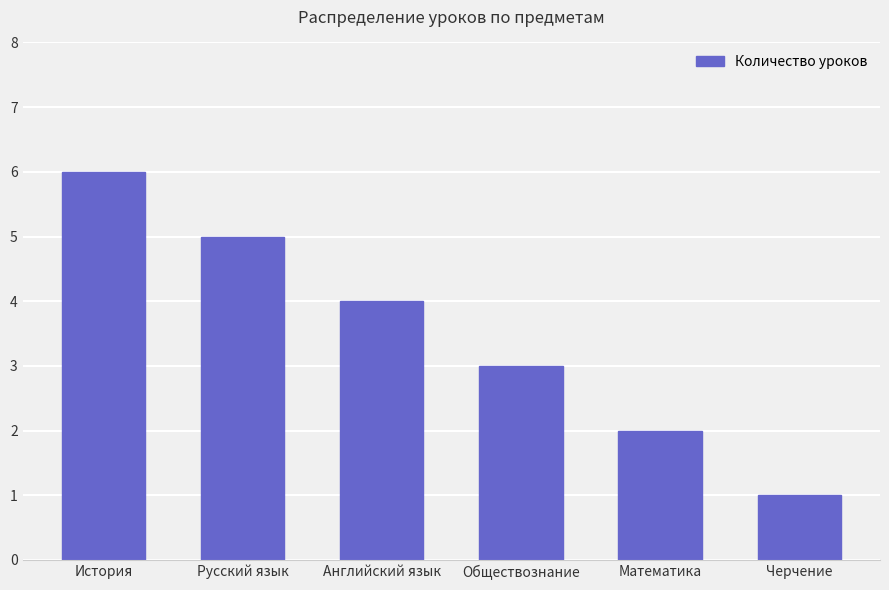

Which category has the lowest value across all series?

Черчение